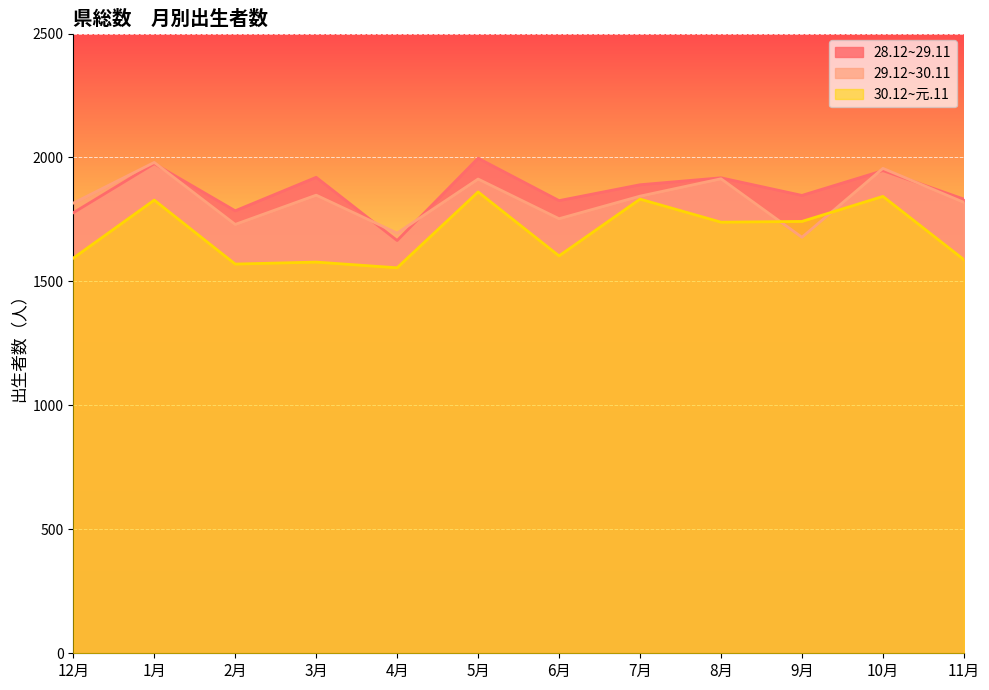

Reading right to left, extract all data points from this chart.

28.12~29.11: 1832	1947	1847	1918	1890	1826	1997	1665	1920	1785	1975	1777
29.12~30.11: 1819	1956	1678	1914	1844	1753	1913	1695	1848	1730	1980	1816
30.12~元.11: 1588	1843	1742	1739	1832	1603	1861	1555	1578	1570	1828	1594